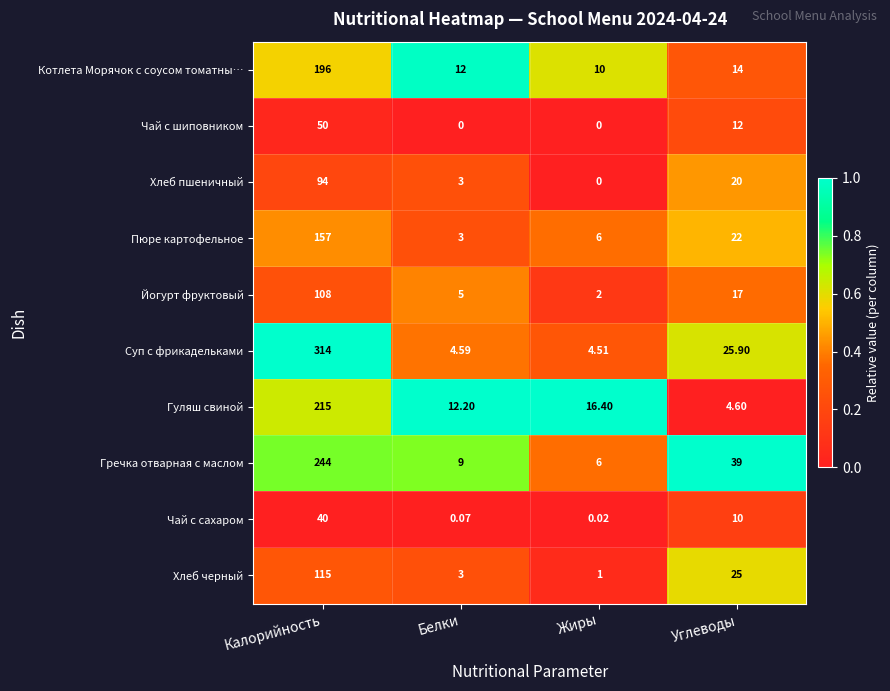

Where is Гуляш свиной nearest to the value 109?

Жиры